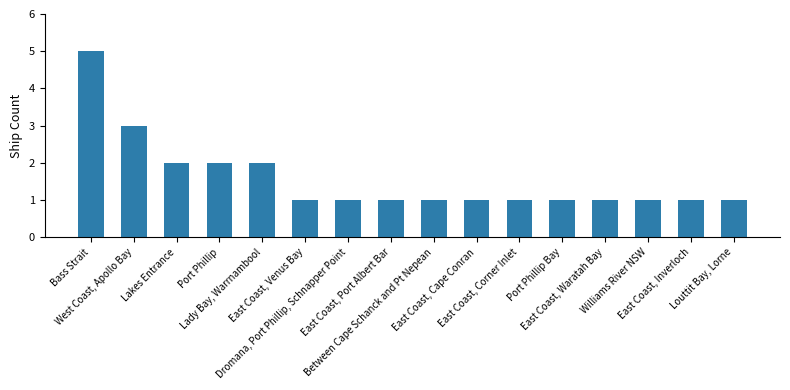

How many distinct data groups are displayed?

1